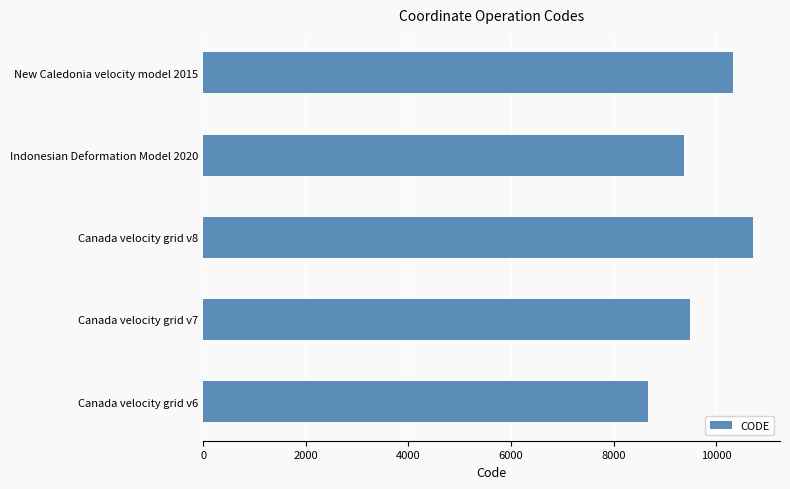

The chart shows a value of 10323 at New Caledonia velocity model 2015. True or false?

True